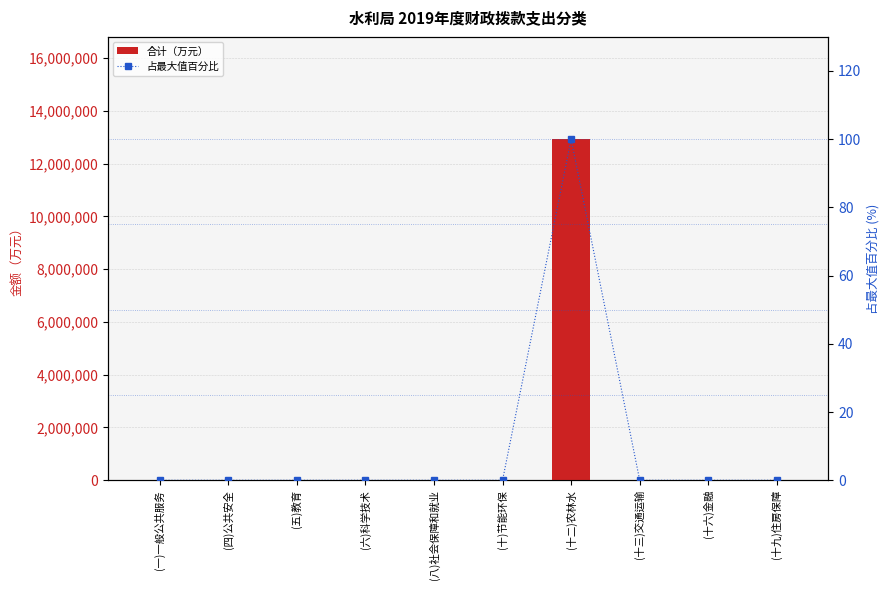

What are all the series names shown in the legend?

合计（万元）, 占最大值百分比